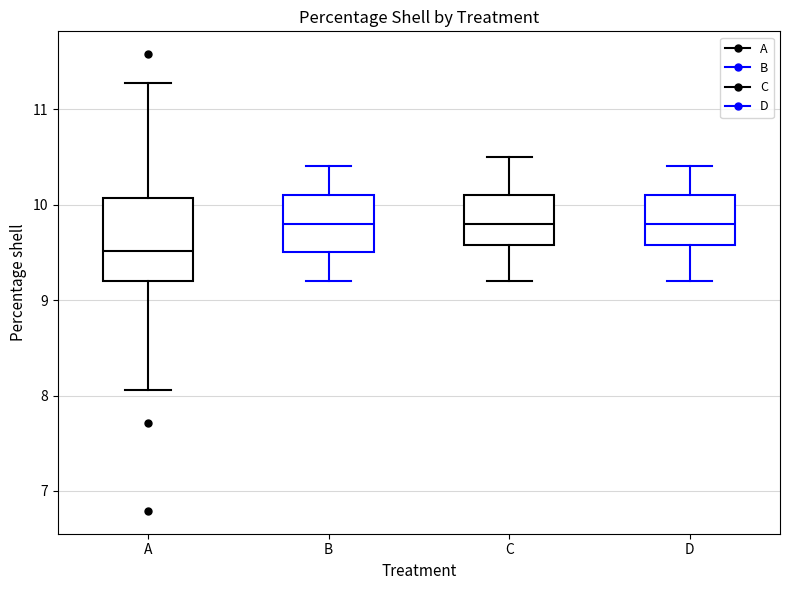

Where is the lower edge of the box for D on the y-axis? The values are not printed on the chart, so give them approximately, as read against the axis.

9.6